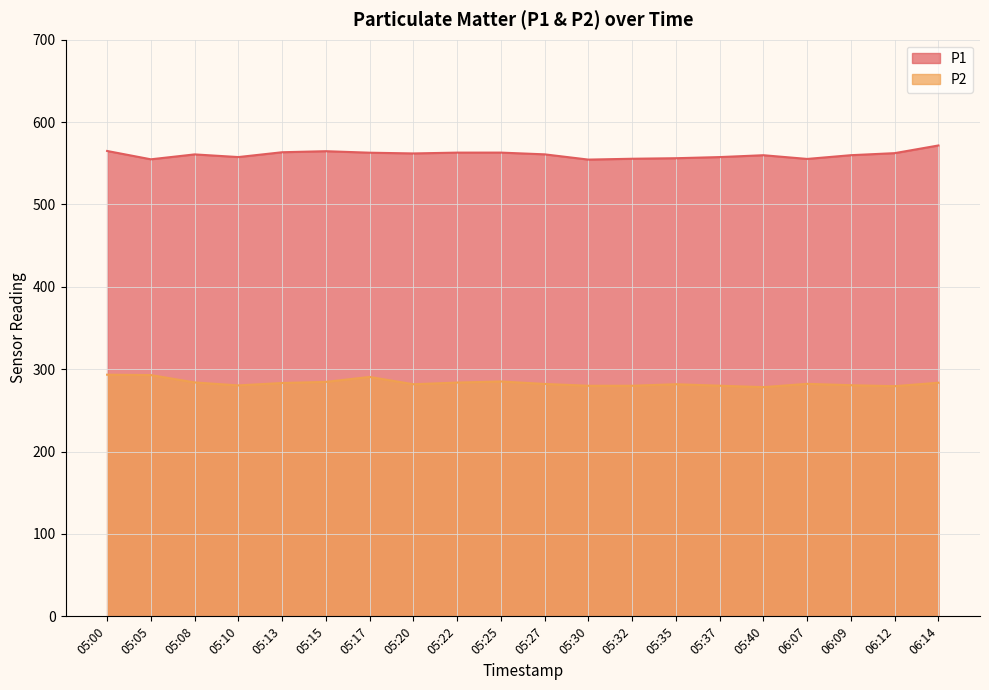

True or false: P1 and P2 cross at least once.

False